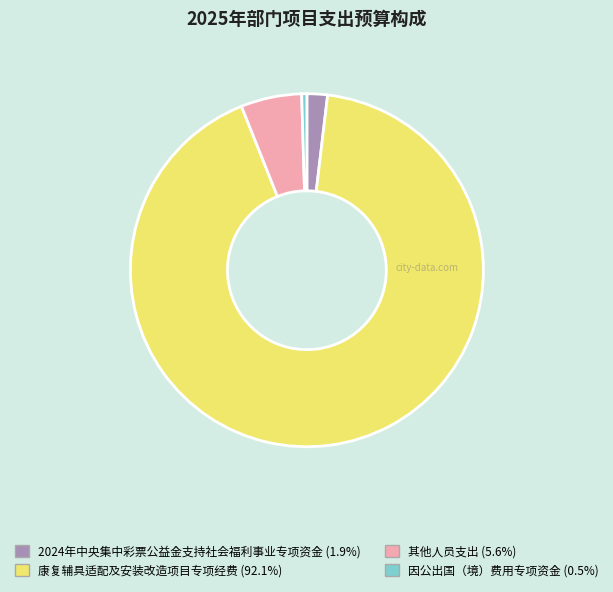

The 因公出国（境）费用专项资金 slice represents 0% of the pie. True or false?

True